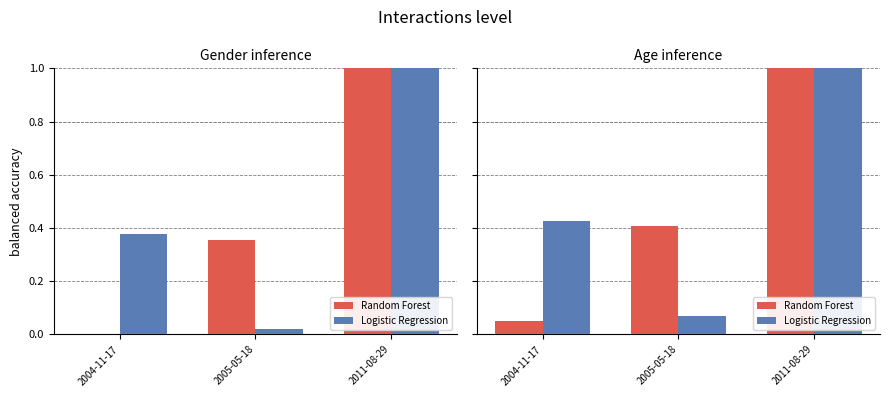

What is the label of the 3rd bar from the left?

2011-08-29